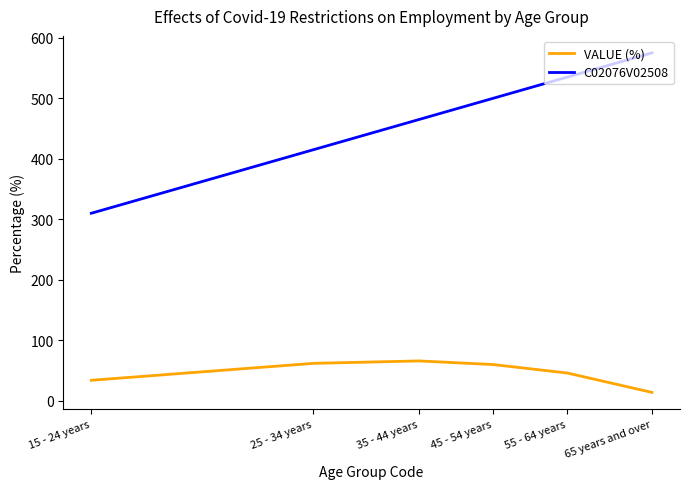

Rank the categories by C02076V02508 value from lowest to highest.

15 - 24 years, 25 - 34 years, 35 - 44 years, 45 - 54 years, 55 - 64 years, 65 years and over